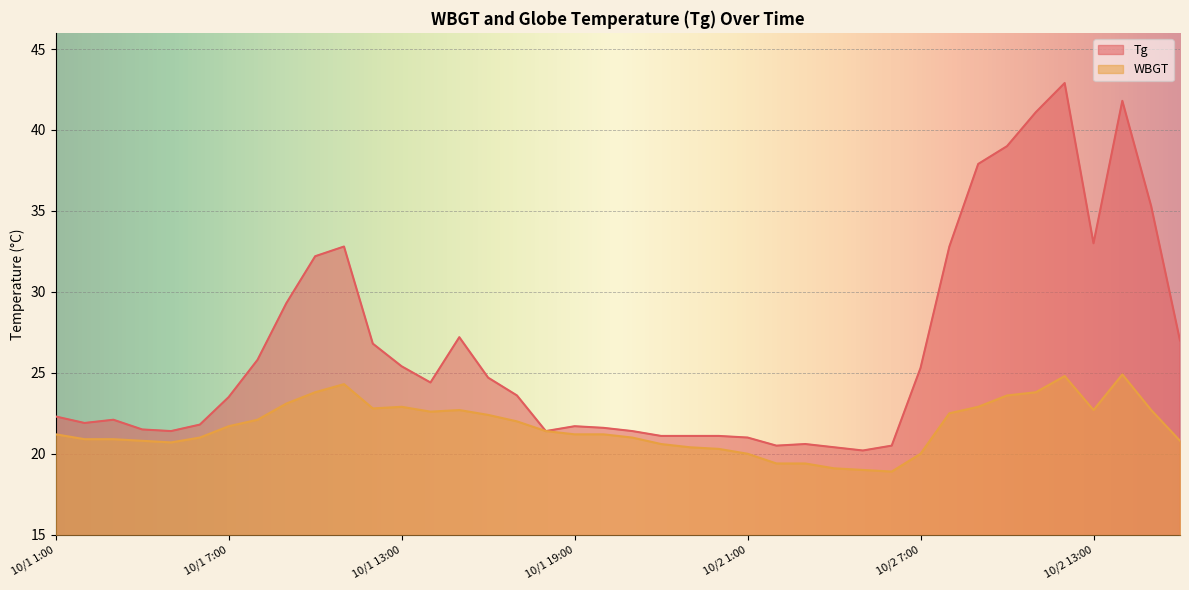

Which series has the largest total across all categories?

Tg